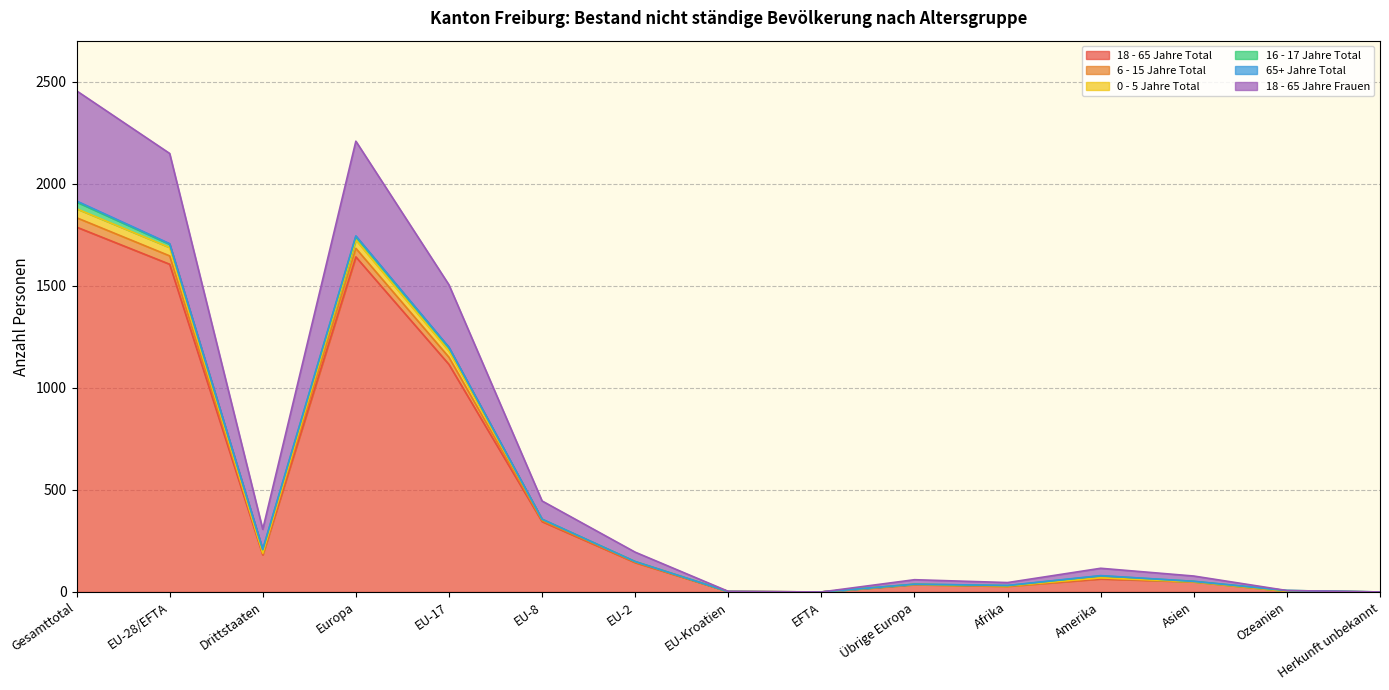

What is the label of the 14th point from the left?

Ozeanien